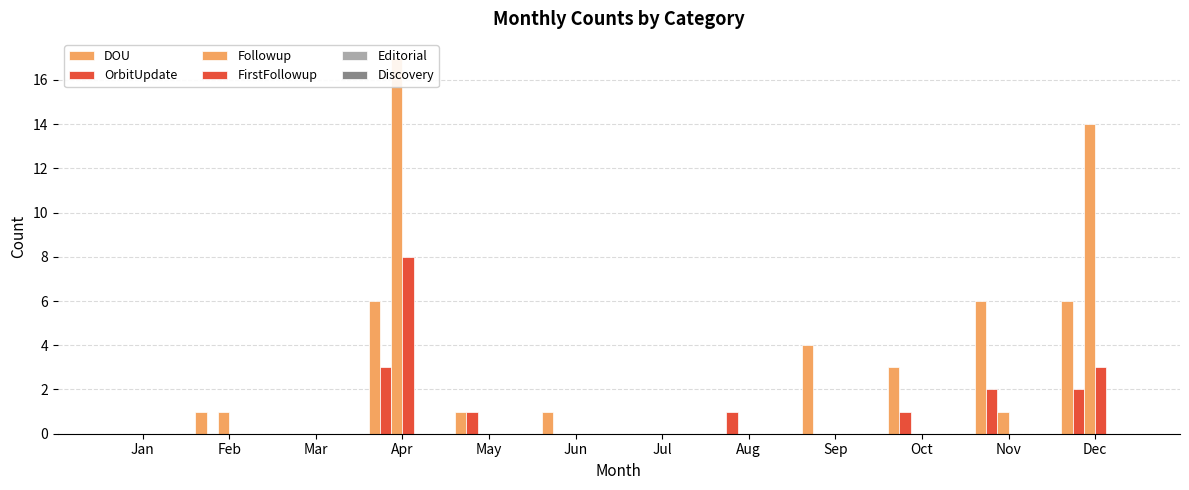

Reading left to right, what are all the values shown in this chart?

DOU: 0	1	0	6	1	1	0	0	4	3	6	6
OrbitUpdate: 0	0	0	3	1	0	0	1	0	1	2	2
Followup: 0	1	0	17	0	0	0	0	0	0	1	14
FirstFollowup: 0	0	0	8	0	0	0	0	0	0	0	3
Editorial: 0	0	0	0	0	0	0	0	0	0	0	0
Discovery: 0	0	0	0	0	0	0	0	0	0	0	0